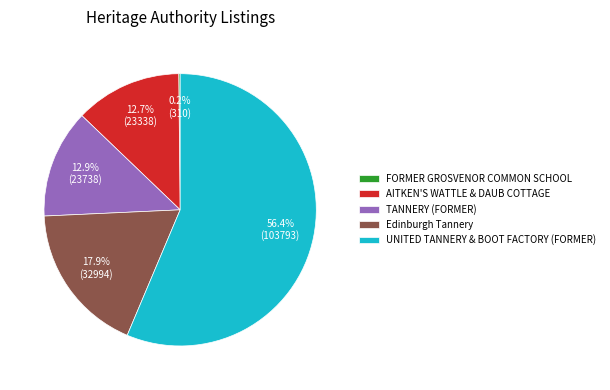

To the nearest percent, what is the average slice percentage?

20%